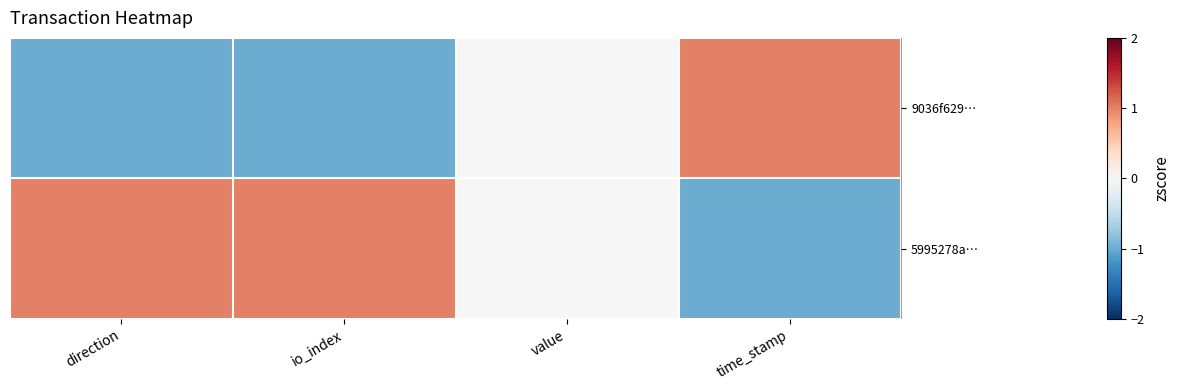

Between time_stamp and value, which is larger?

time_stamp